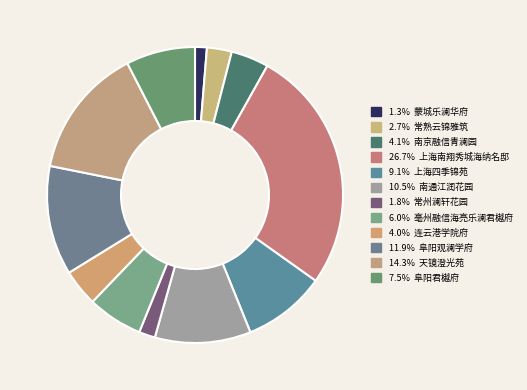

To the nearest percent, what is the average slice percentage?

8%